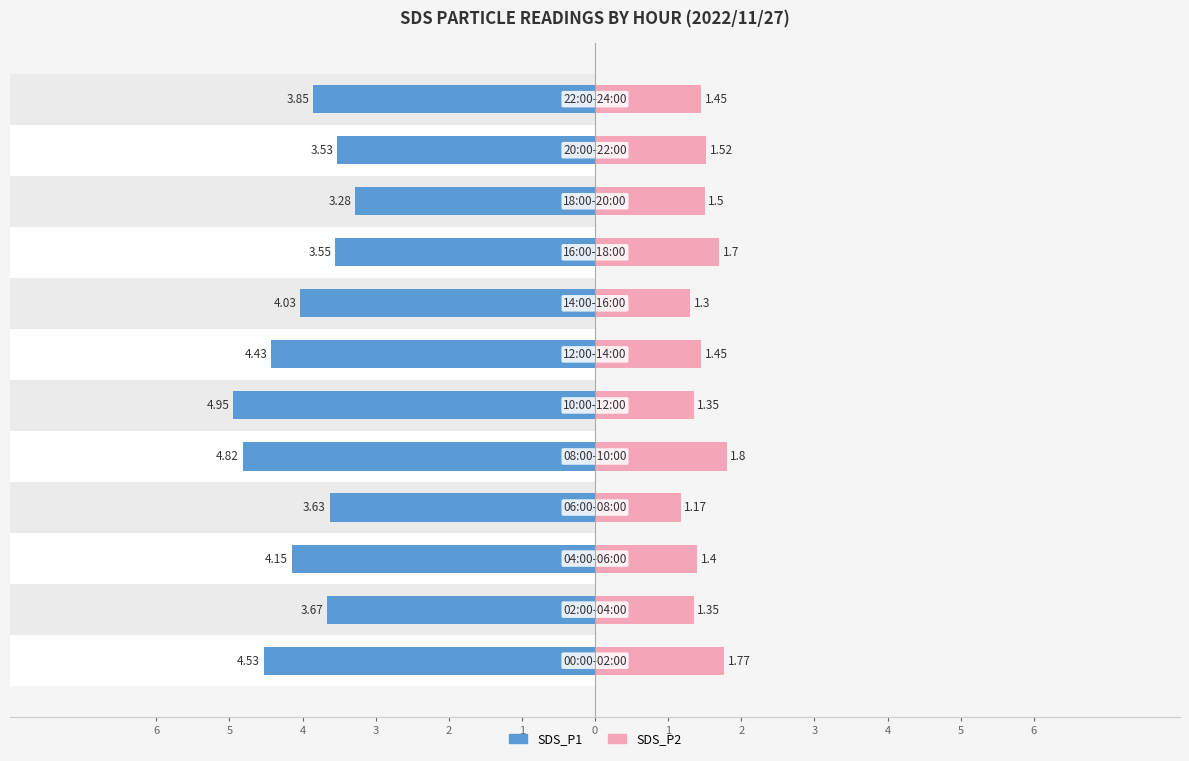

List the series in order of their overall mean, lowest first.

SDS_P2, SDS_P1